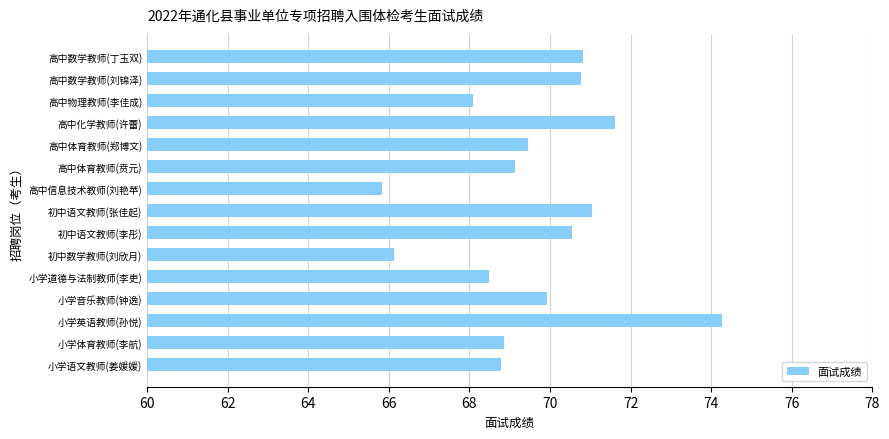

What is the sum of all values?

1043.8